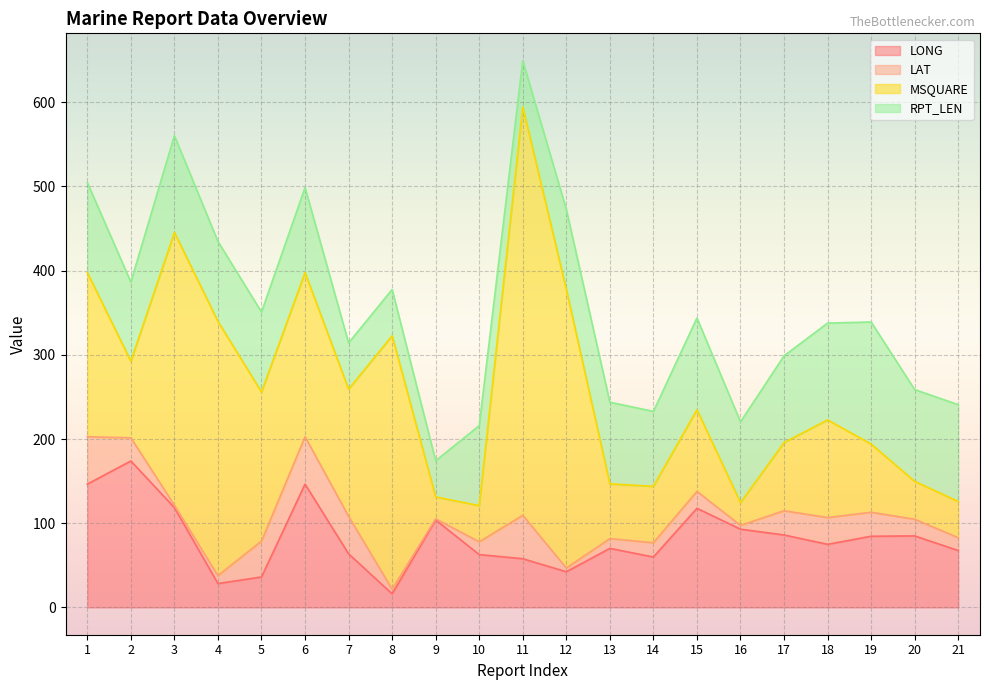

What are all the series names shown in the legend?

LONG, LAT, MSQUARE, RPT_LEN